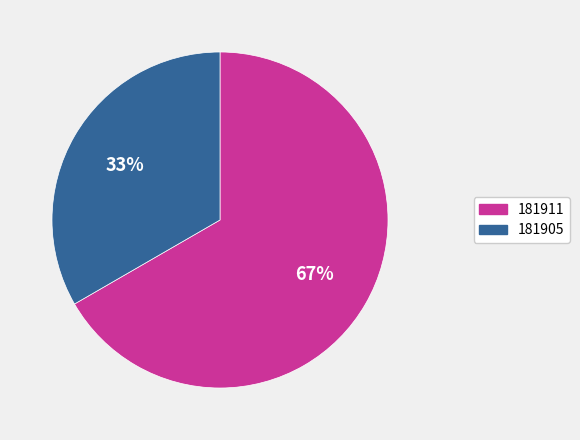

True or false: 181905 accounts for 48% of the total.

False